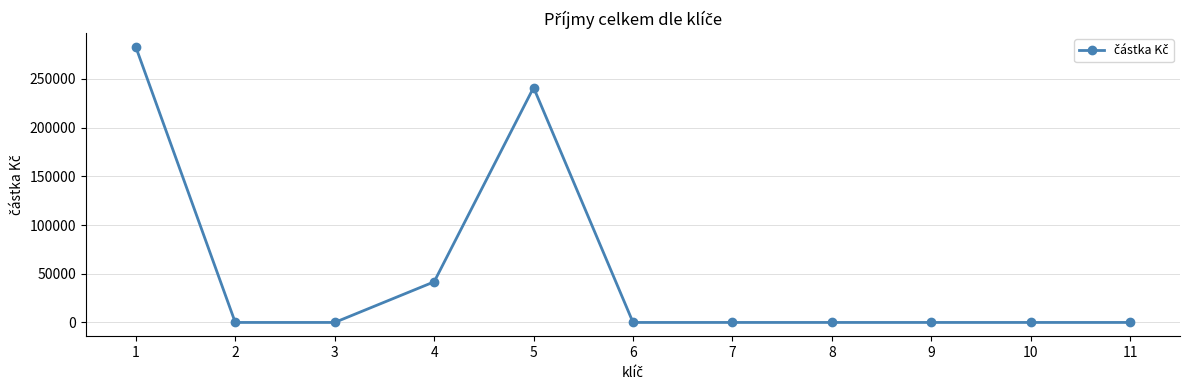

What is the value of the 5th point from the left?

241051